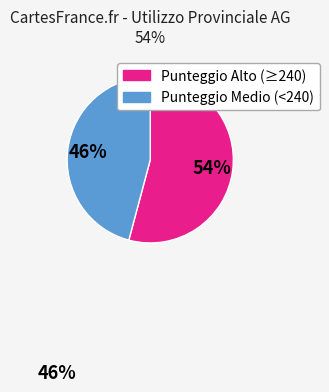

How many segments does this pie chart have?

2